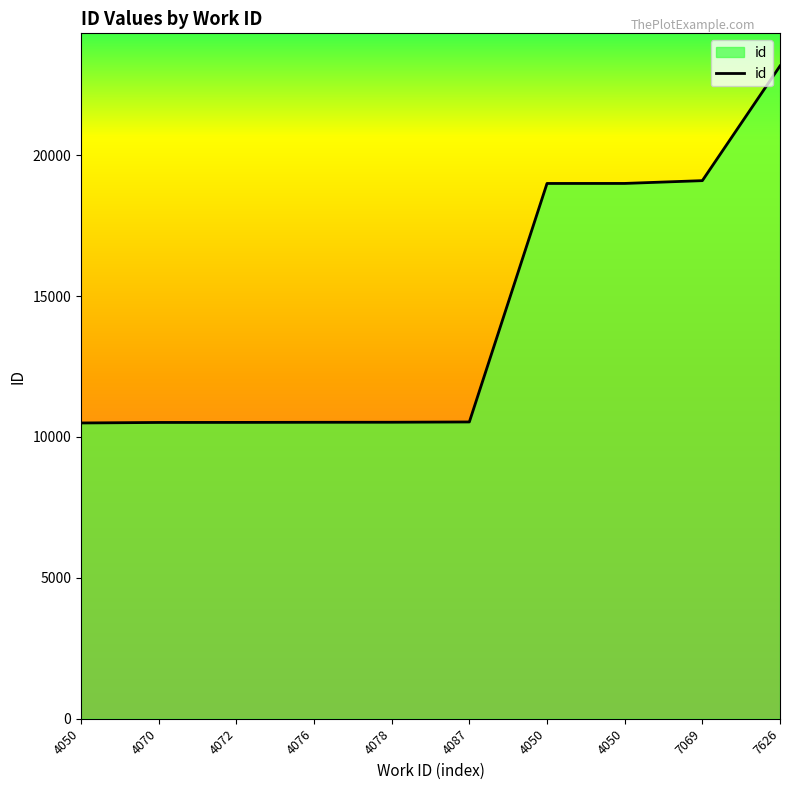

What is the label of the 1st point from the left?

4050